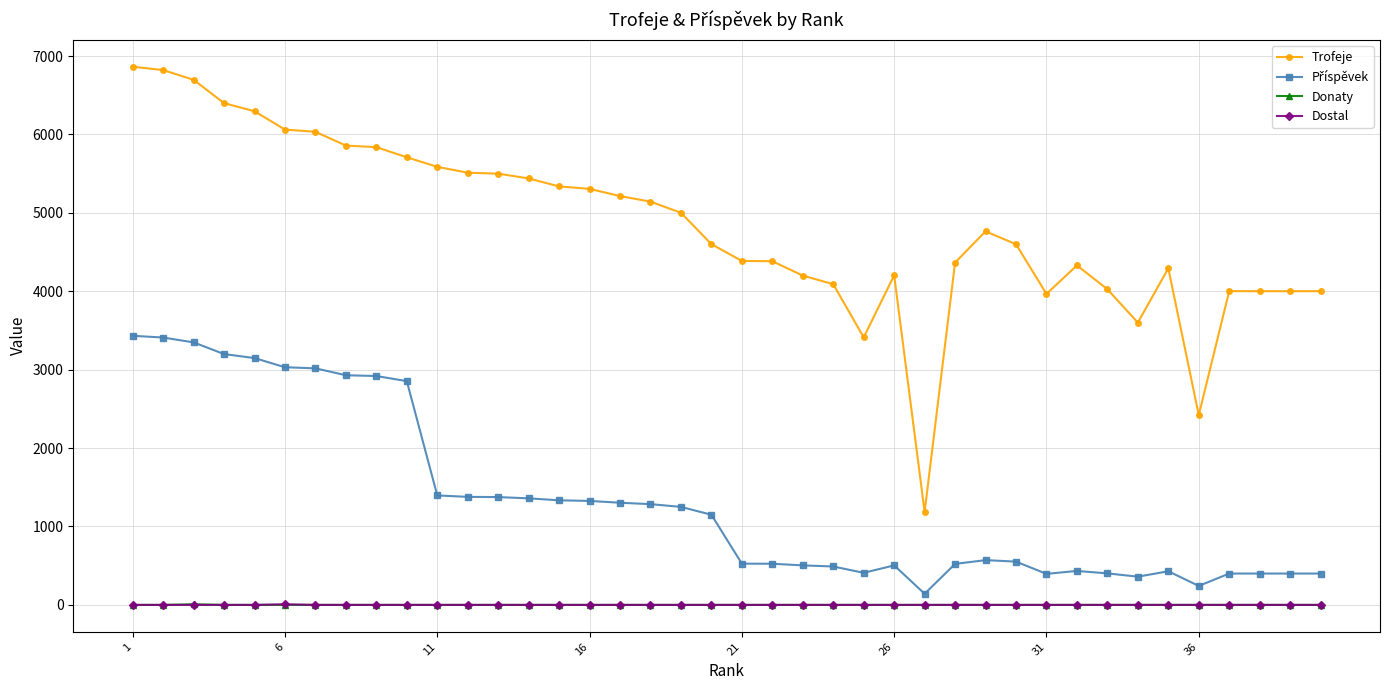

In Donaty, how many points are higher than both neighbors (excluding endpoints)?

1